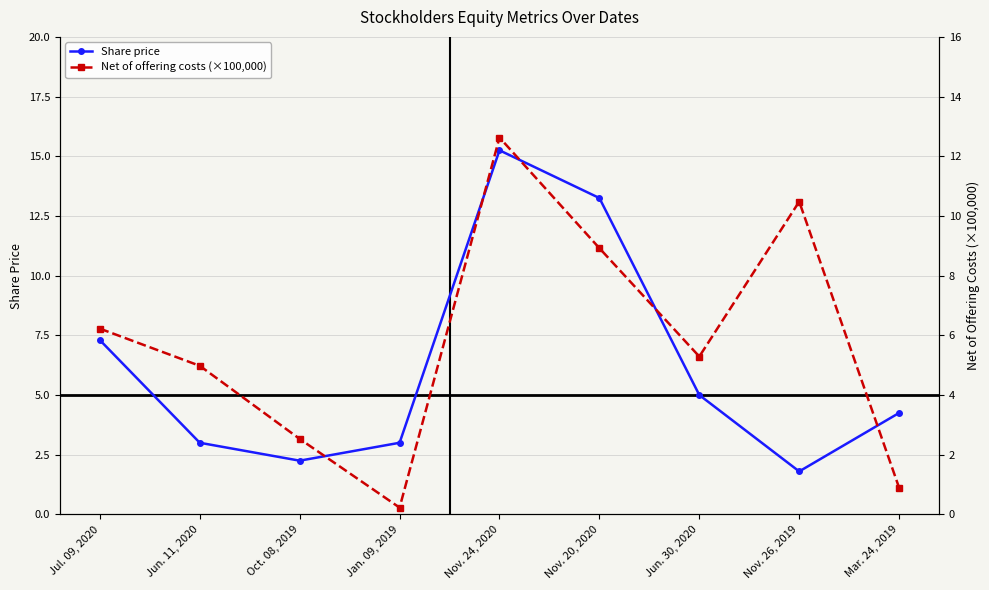

What is the difference between the second highest and minimum values in the Share price series?

11.4